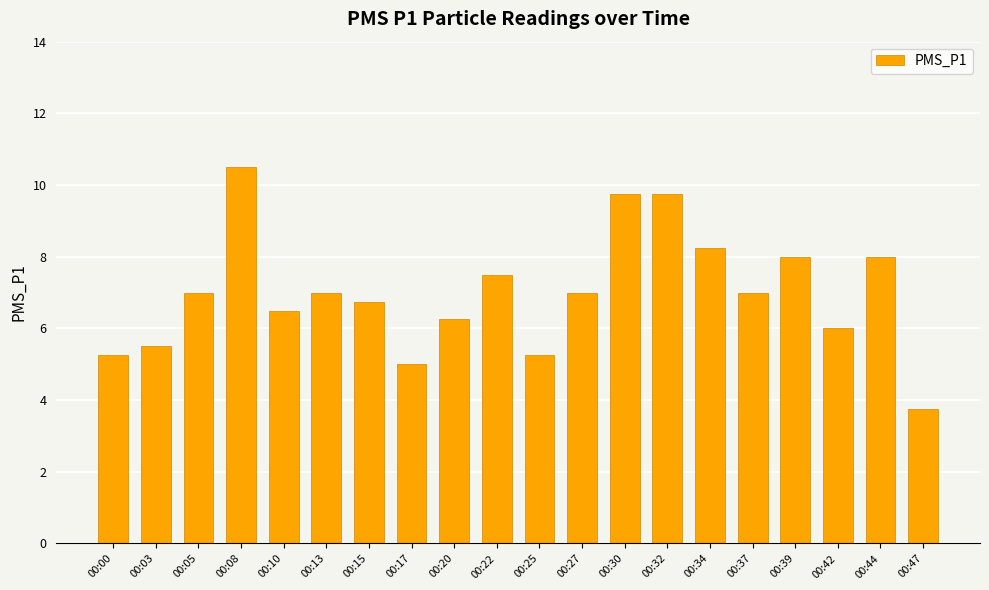

What is the ratio of the value at 00:10 to the value at 00:22?

0.9